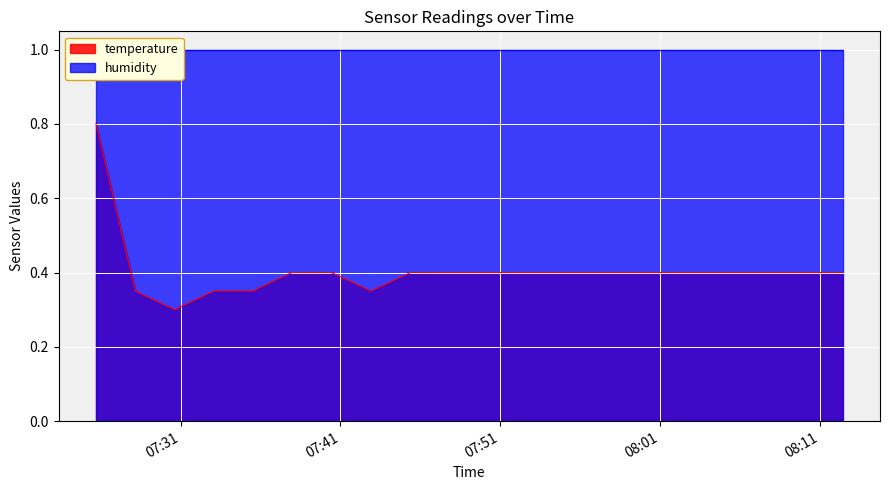

What is the average value?

0.4